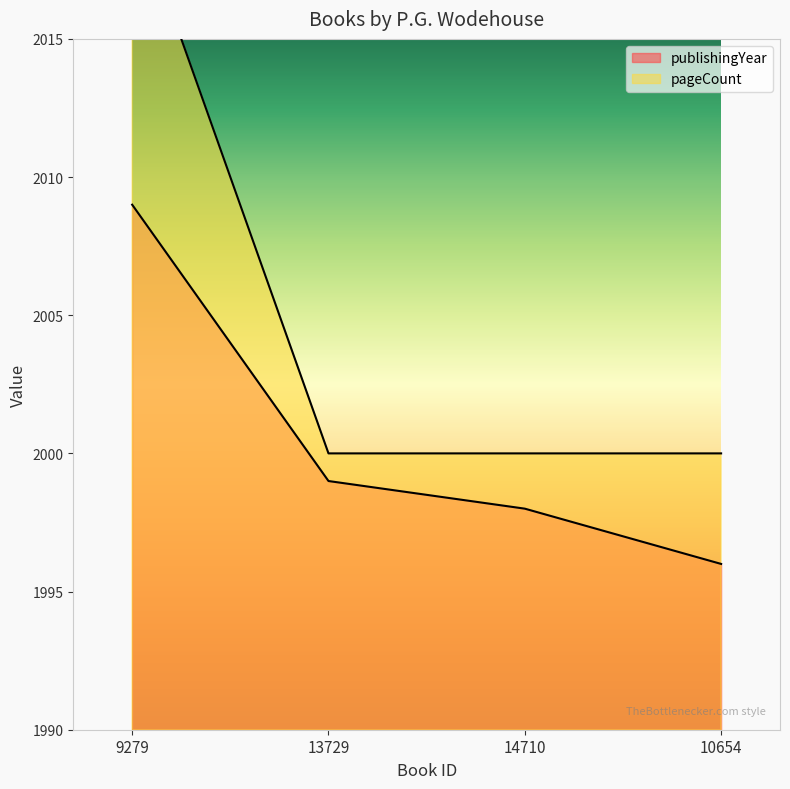

At how many categories does at least one series exceed 2013?

1